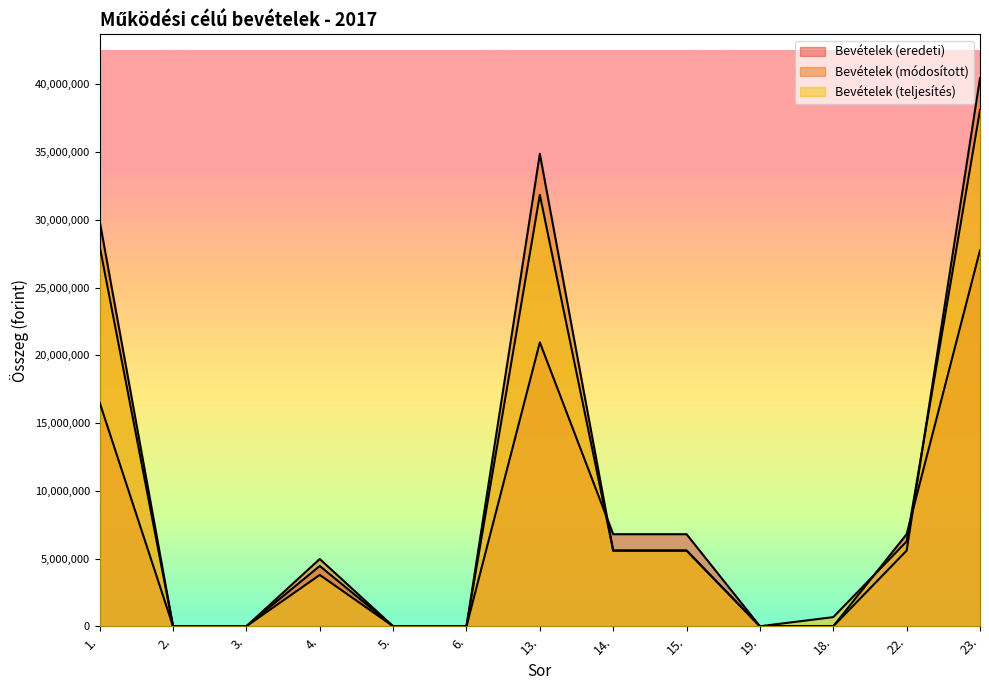

What is the sum of all Bevételek (teljesítés) values?

119876900